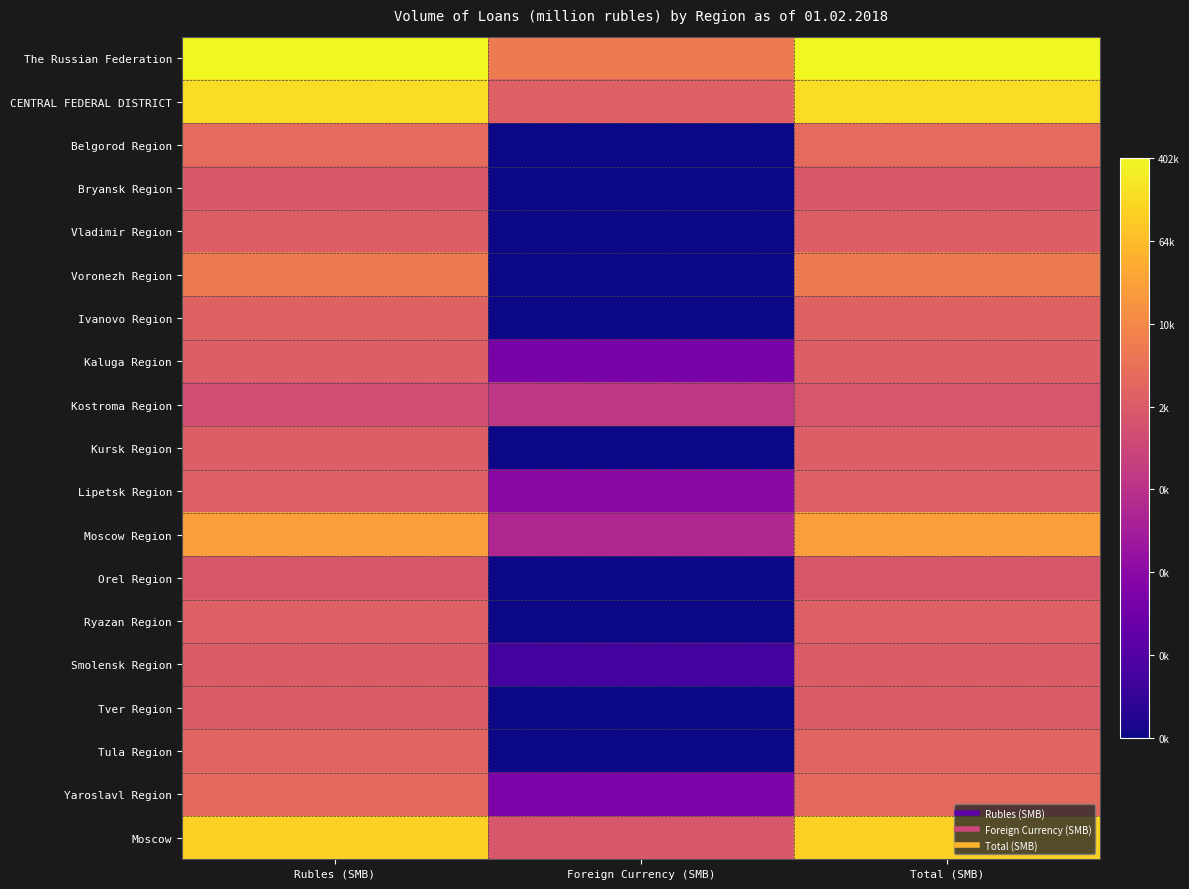

Which has a higher value, Foreign Currency (SMB) or Rubles (SMB)?

Rubles (SMB)